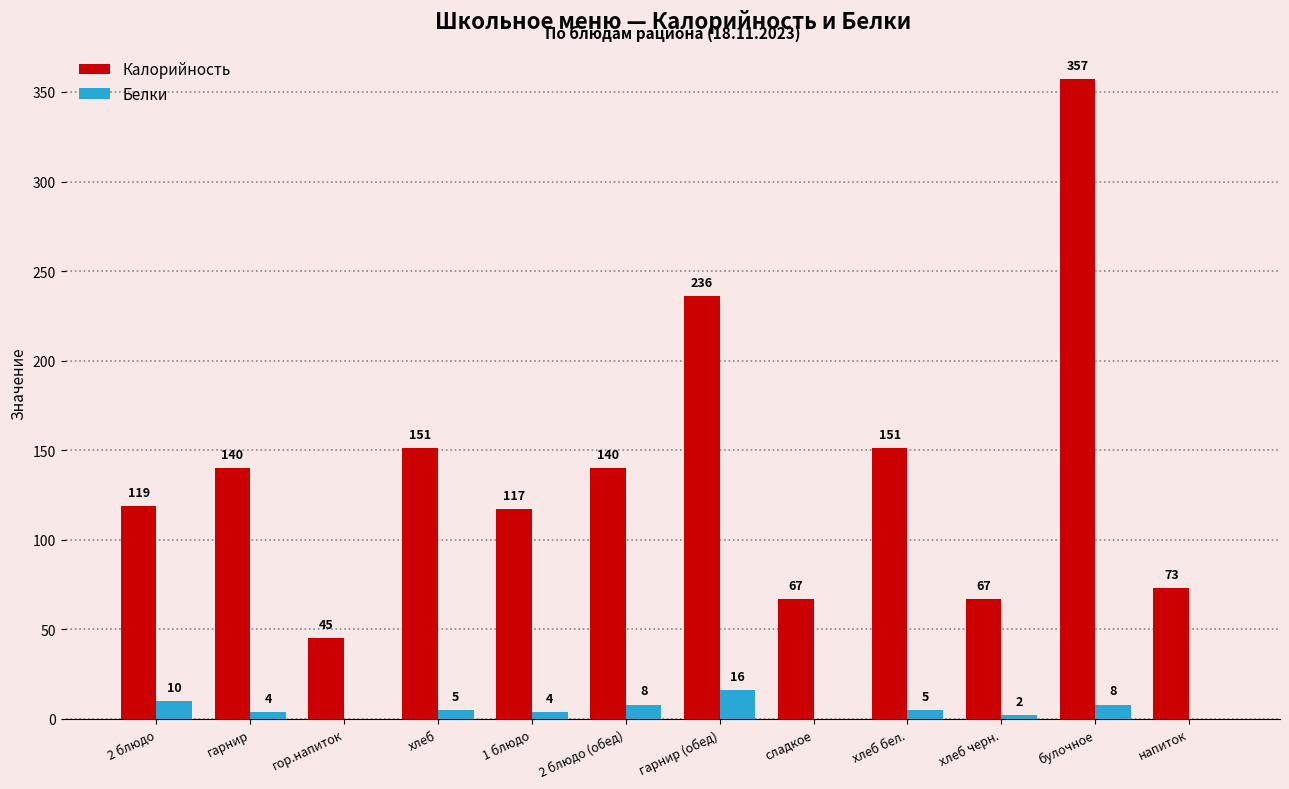

Which series changed the most between 1 блюдо and булочное?

Калорийность